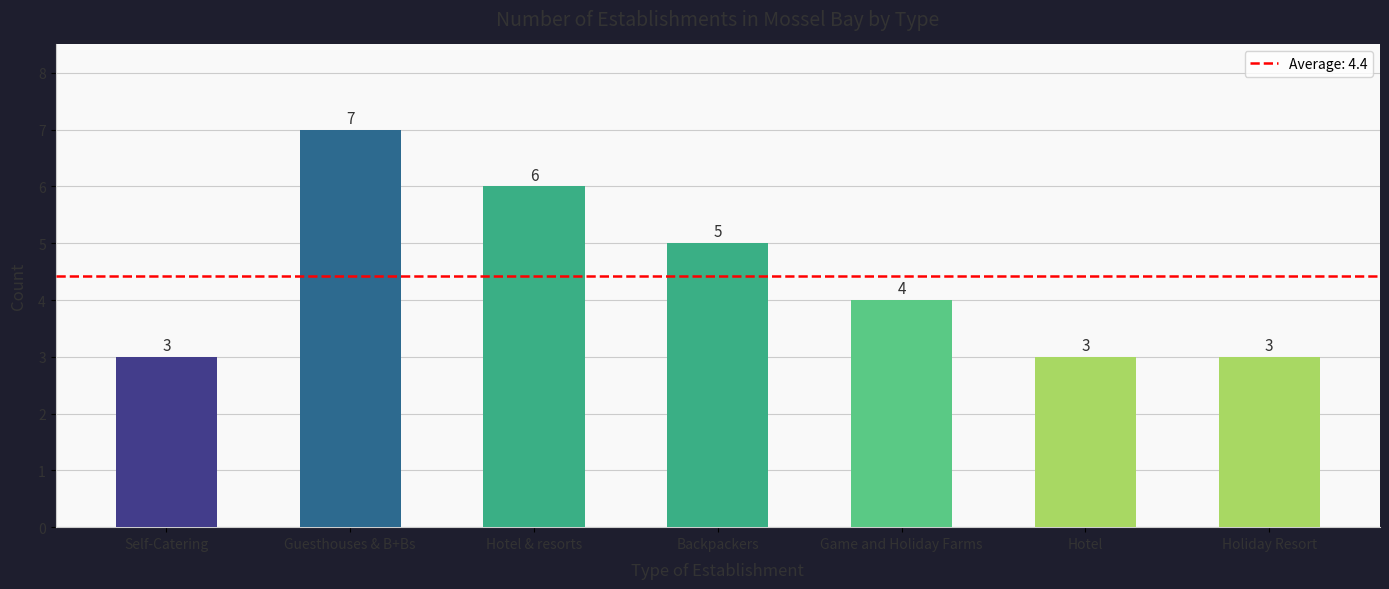

What is the label of the 4th bar from the right?

Backpackers